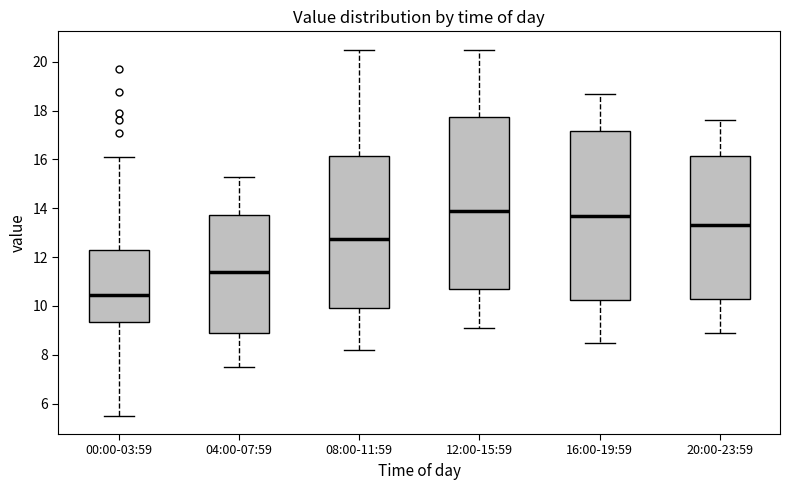

Reading left to right, transcribe this box plot: for each box, give where its median line is, the range the box spans, and where its two whiskers end, as read against the y-axis. The values are not printed on the chart, so give them approximately, as read against the axis.

00:00-03:59: median 10.4, box 9.4 to 12.2, whiskers 5.6 to 16.2
04:00-07:59: median 11.4, box 8.8 to 13.8, whiskers 7.6 to 15.4
08:00-11:59: median 12.8, box 10.0 to 16.2, whiskers 8.2 to 20.6
12:00-15:59: median 14.0, box 10.8 to 17.8, whiskers 9.2 to 20.6
16:00-19:59: median 13.8, box 10.2 to 17.2, whiskers 8.6 to 18.8
20:00-23:59: median 13.4, box 10.2 to 16.2, whiskers 9.0 to 17.6